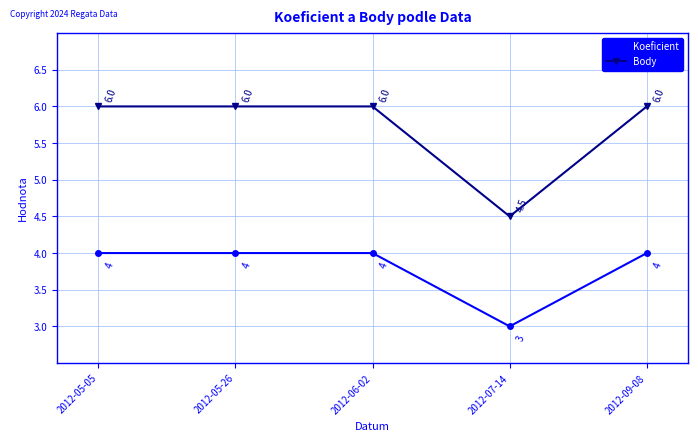

The value of Body at 2012-05-05 is 8.6. True or false?

False